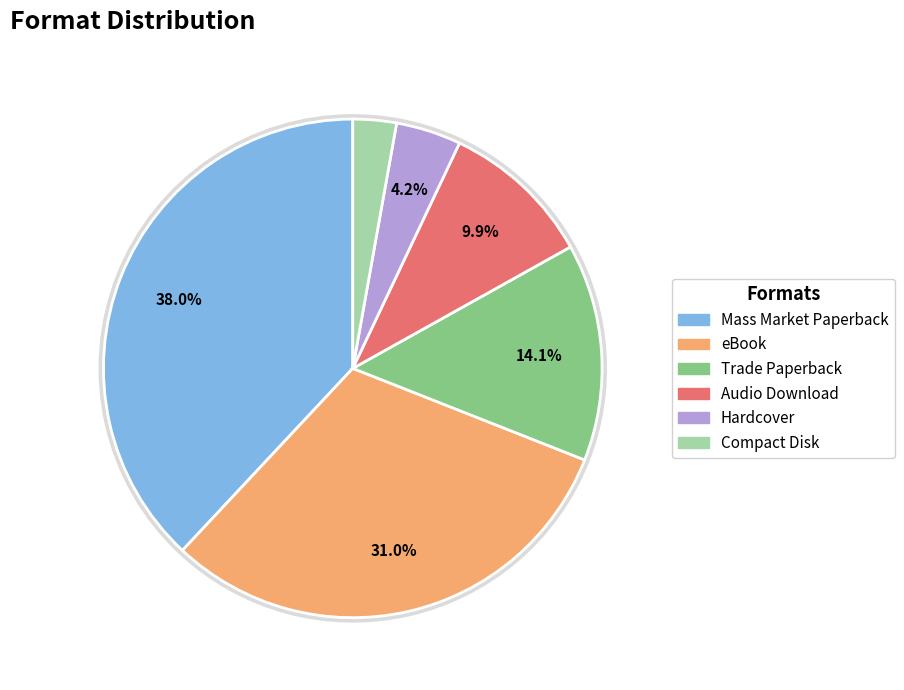

True or false: Audio Download accounts for 22% of the total.

False